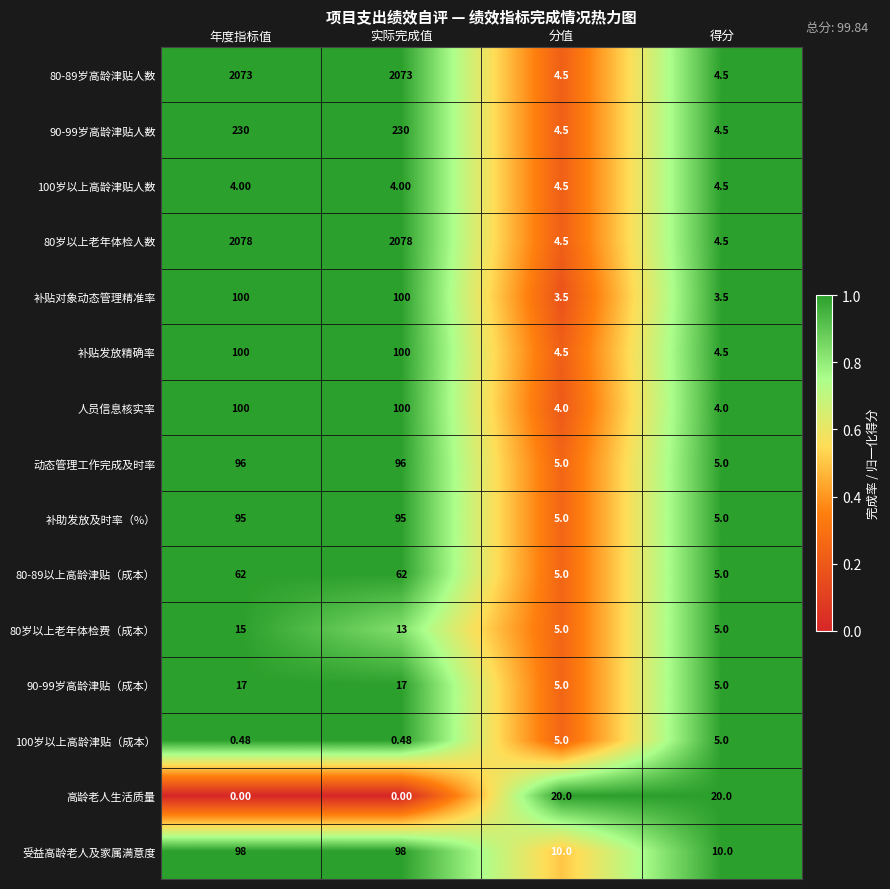

Where is 80岁以上老年体检费（成本） nearest to the value 10?

实际完成值